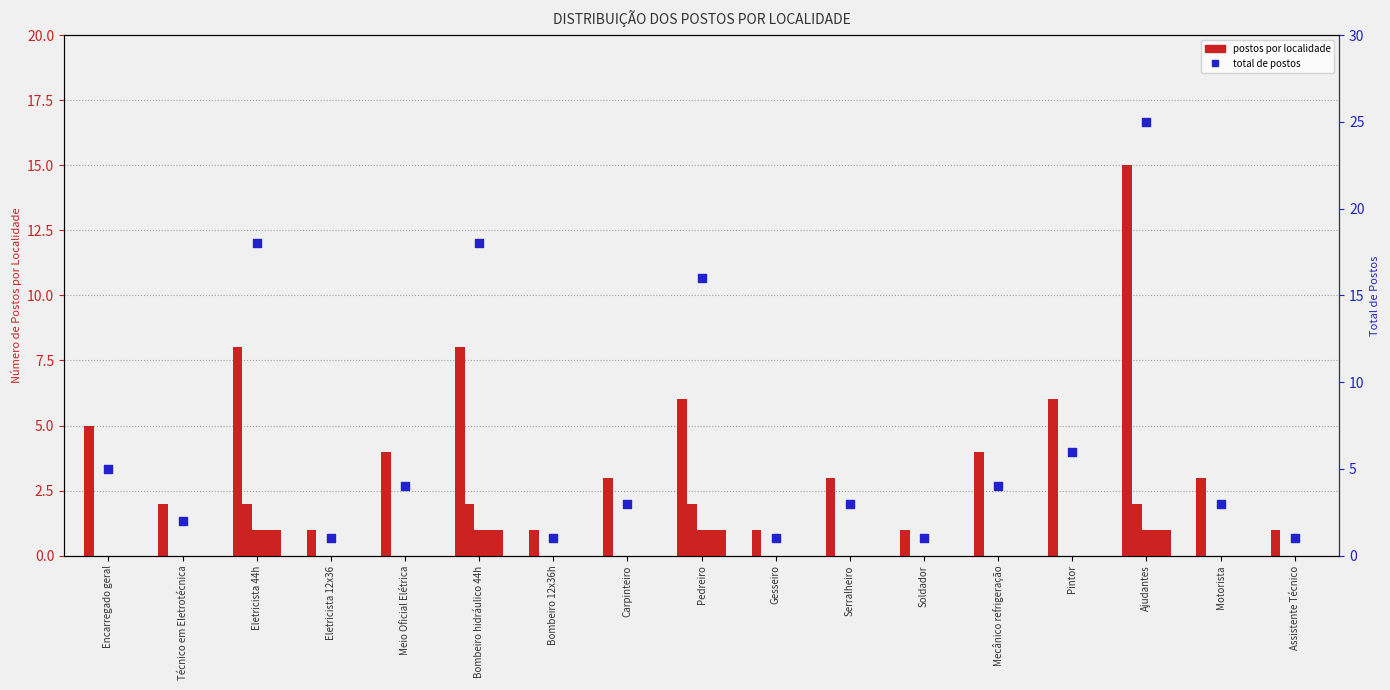

Which series has the widest spread of Y values?

Total POSTOS